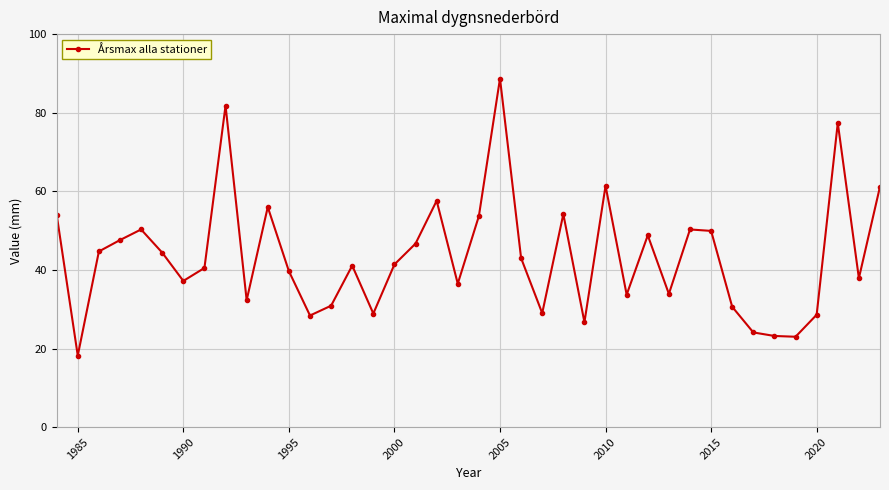

What is the value of the 13th point from the left?

28.4